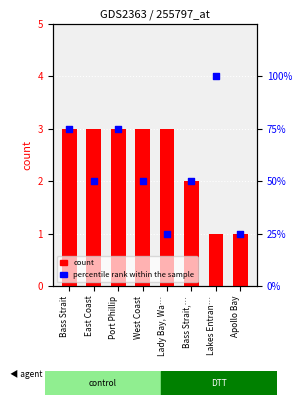

Is the value of count at Lady Bay, Wa… greater than the value of percentile rank within the sample at Bass Strait,…?

No